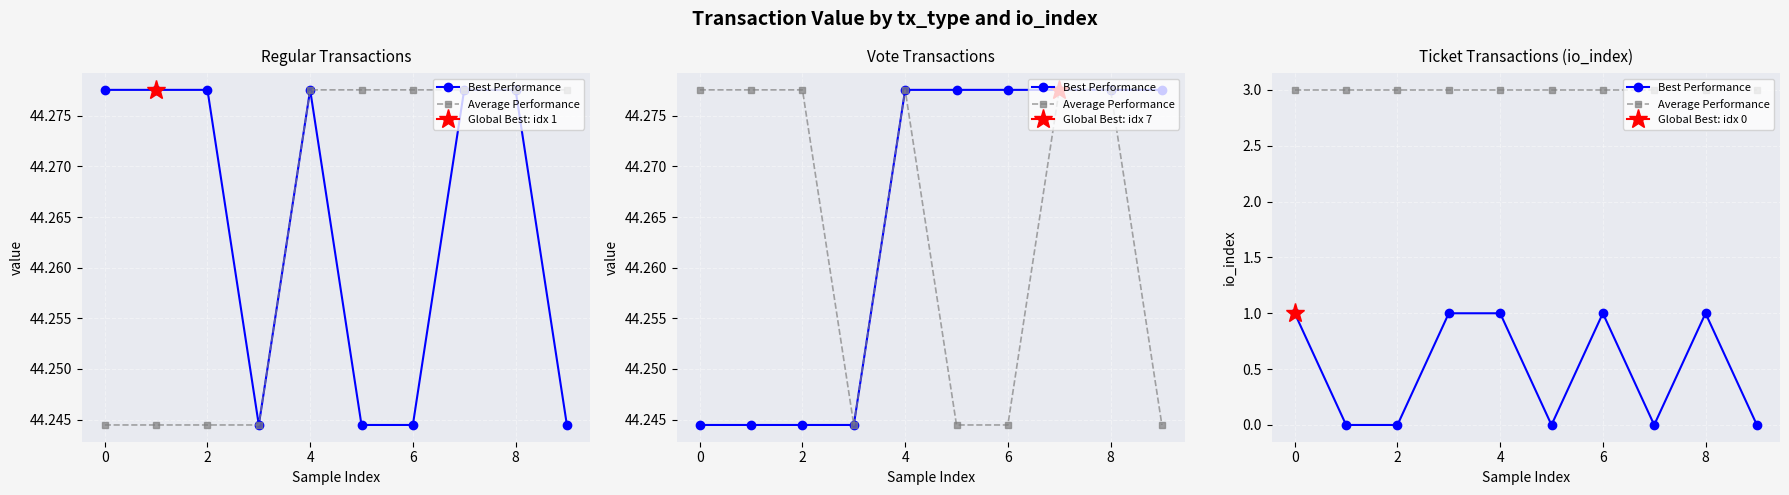

What value does the Average Performance series have at 9?

3